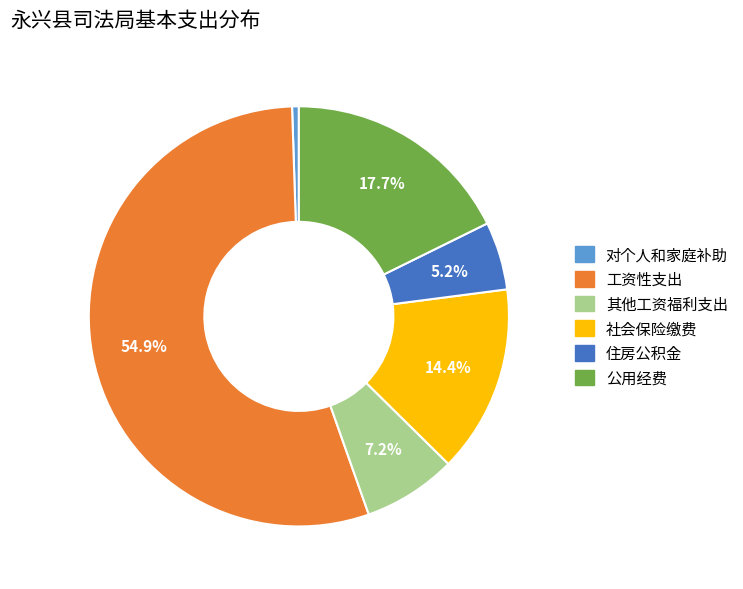

To the nearest percent, what is the average slice percentage?

17%